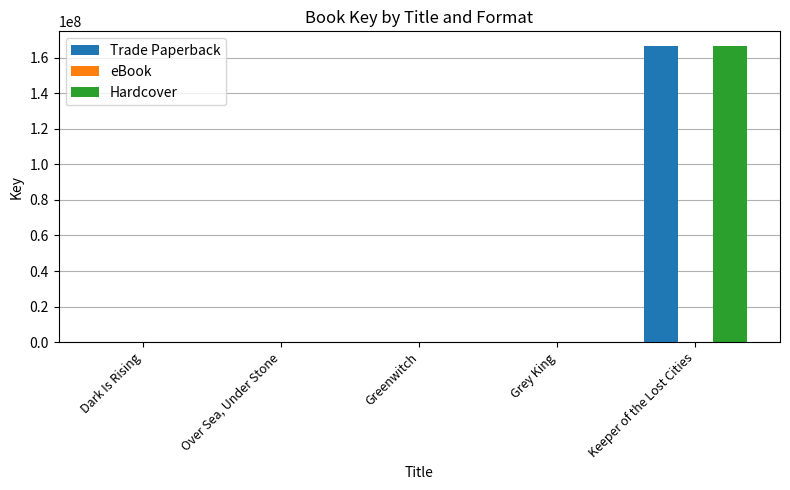

At which category is the sum across all series the highest?

Keeper of the Lost Cities